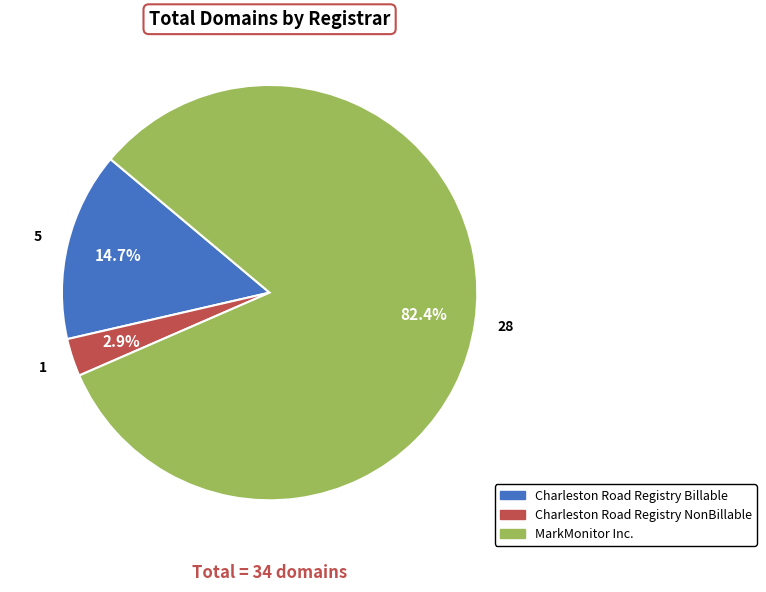

To the nearest percent, what is the average slice percentage?

33%